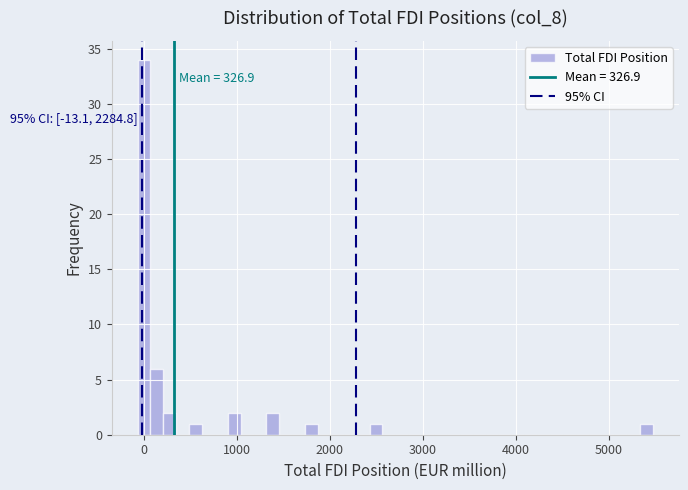

Read against the x-axis, roughly where is the centre of the tallest bar?

0